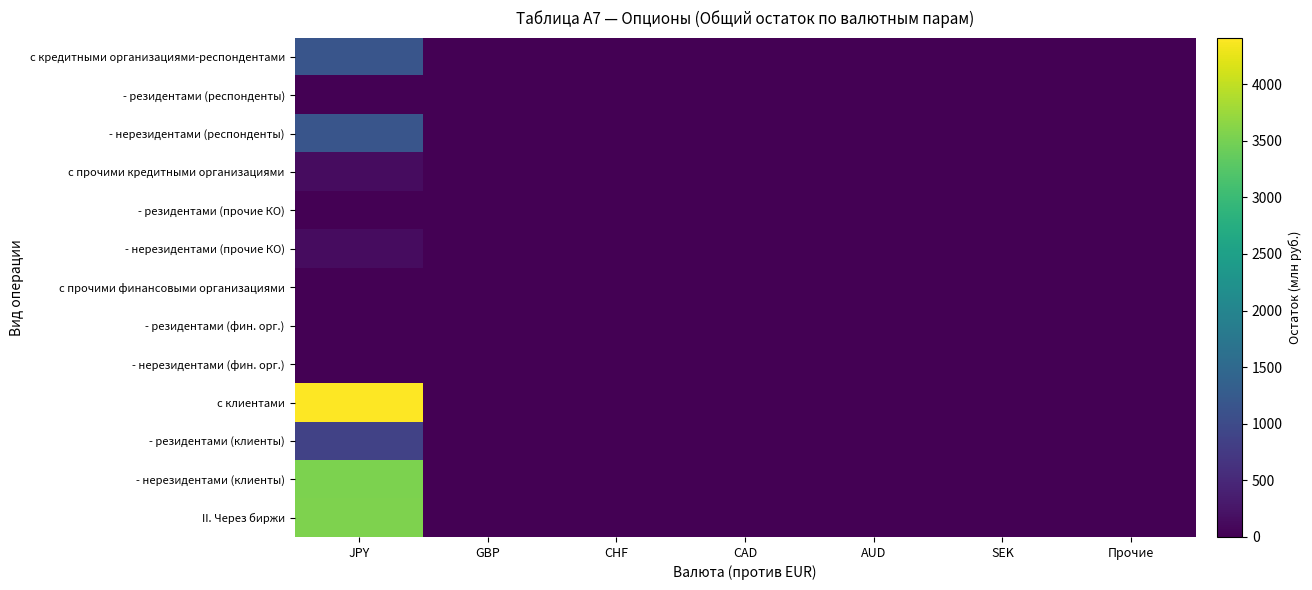

How many categories are shown in the chart?

7